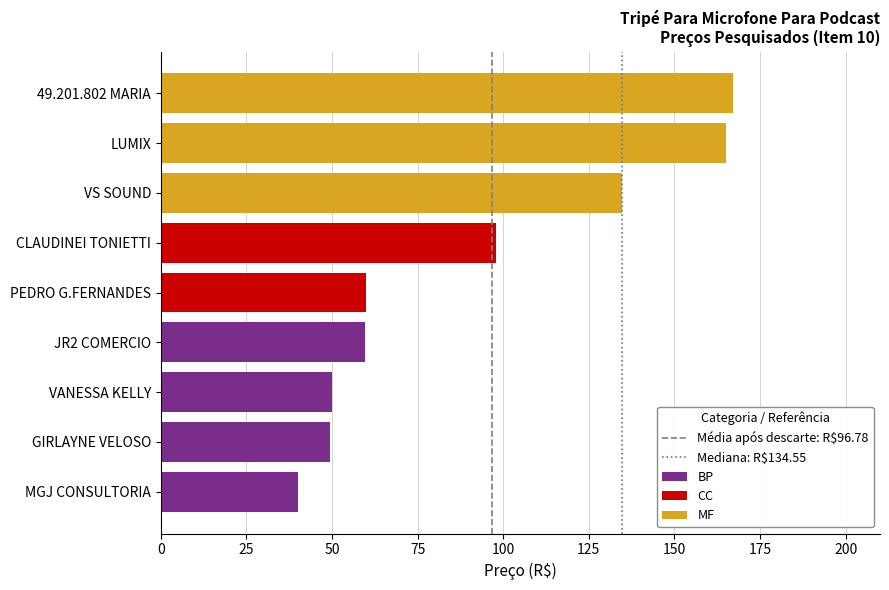

At which category does the chart reach its peak across all series?

49.201.802 MARIA